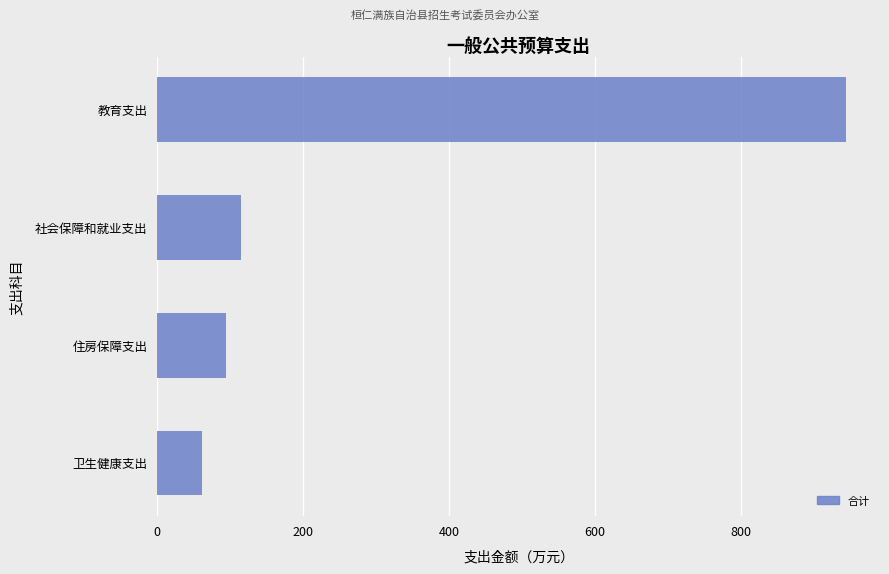

How many bars are there in total?

4